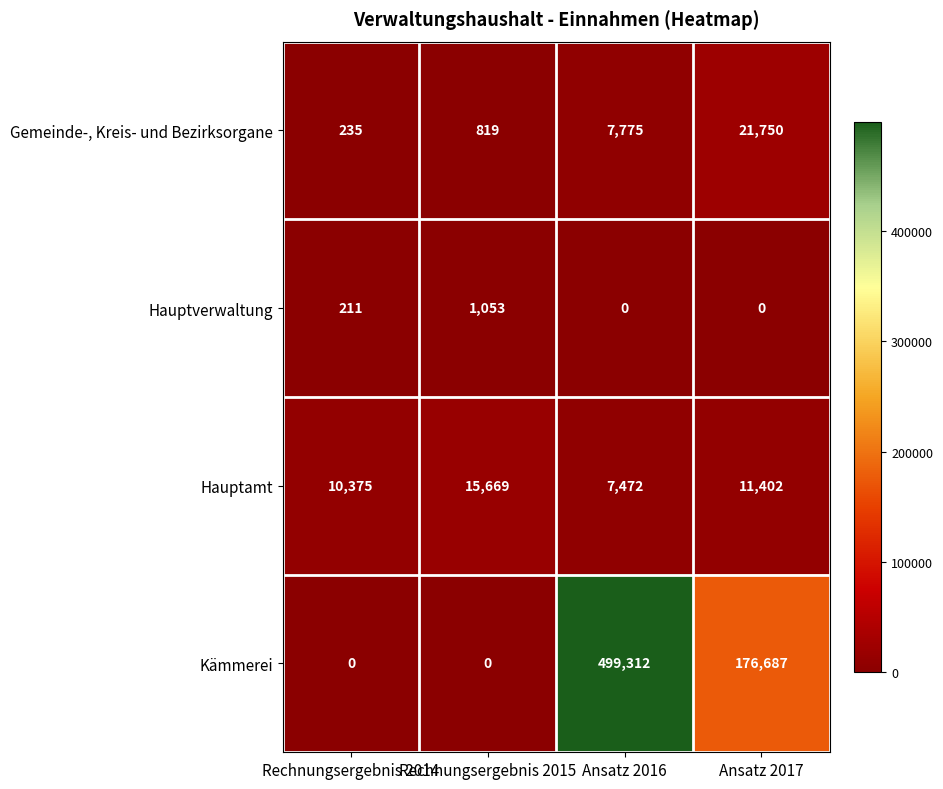

At which category is the sum across all series the highest?

Ansatz 2016